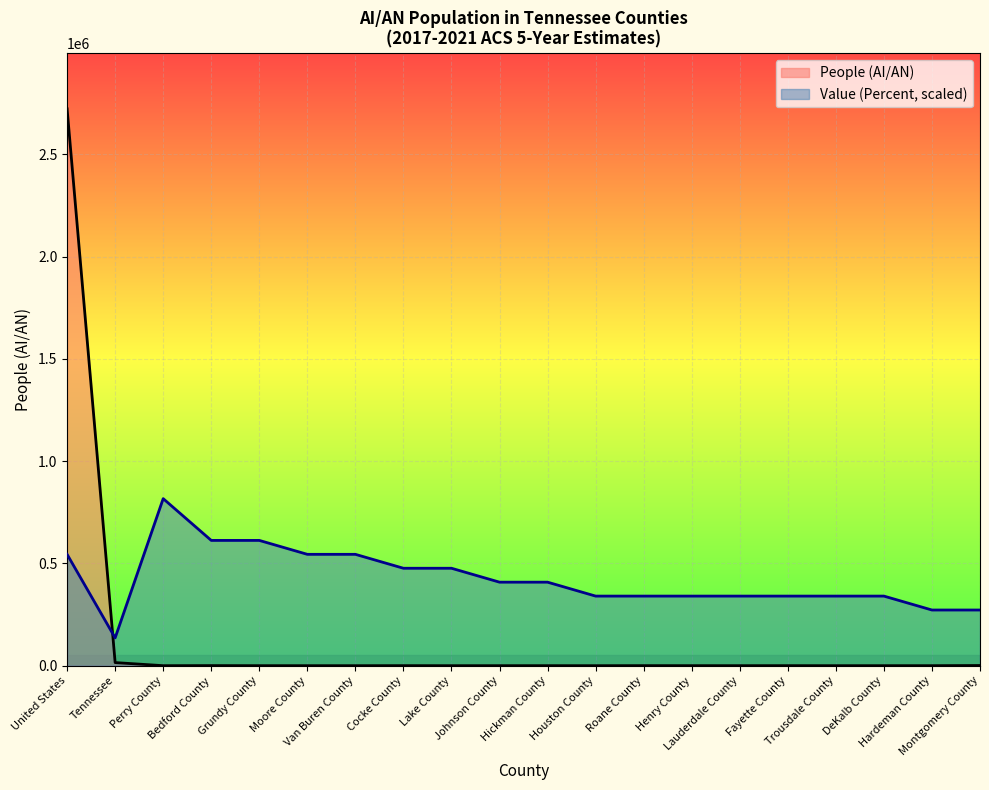

At how many categories does at least one series exceed 2504328?

1